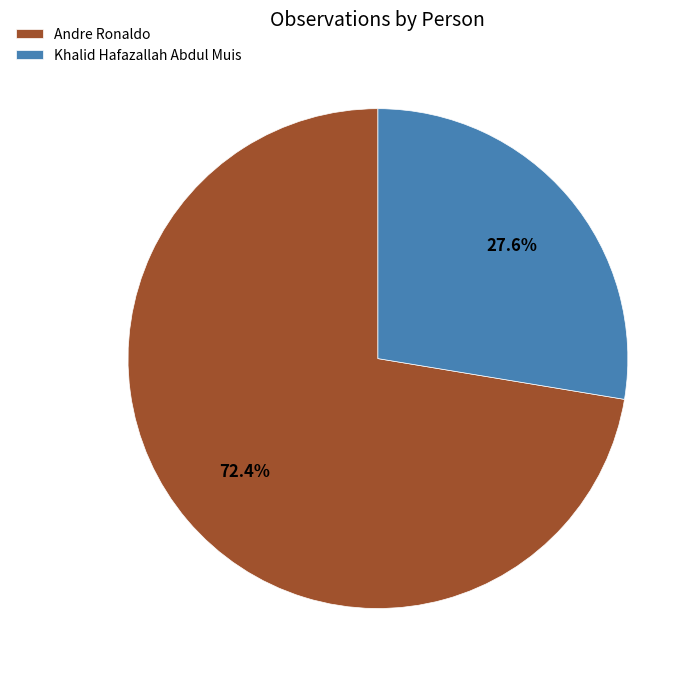

What percentage is the Andre Ronaldo slice, to the nearest percent?

72%